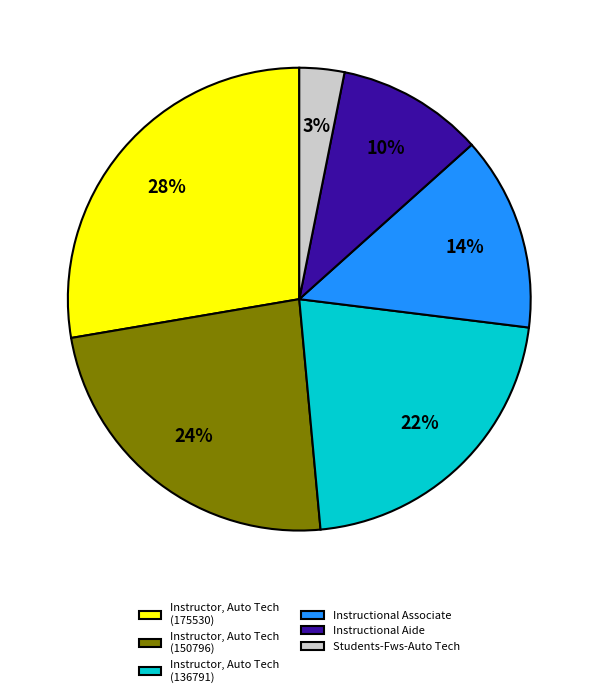

Does any single category account for the majority?

No